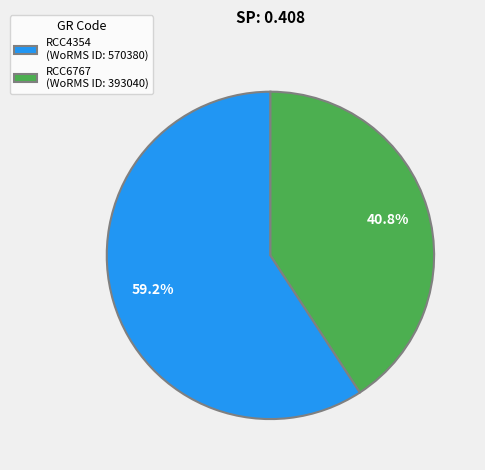

To the nearest percent, what percentage of the pie is RCC4354?

59%